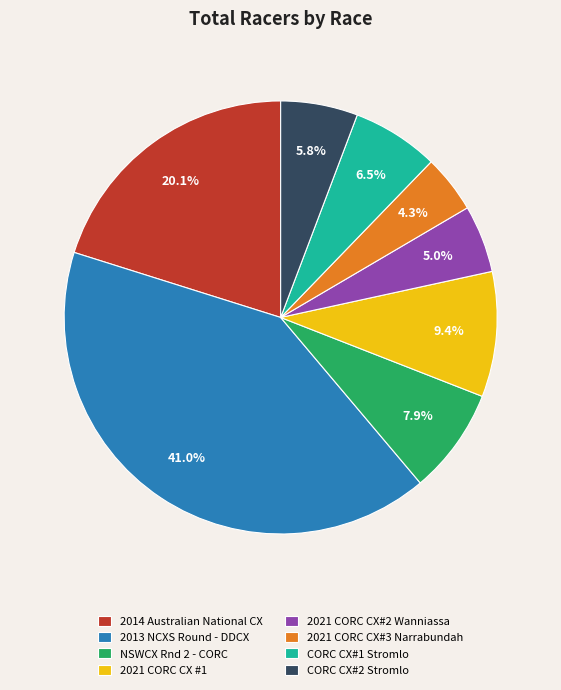

Is 2014 Australian National CX the majority of the pie?

No